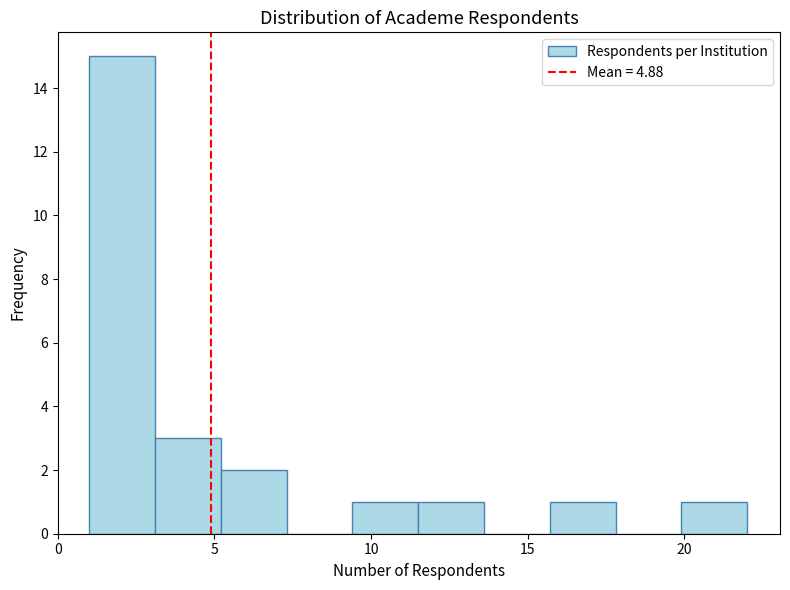

Which range on the x-axis has the tallest bar?

1.0 to 3.1